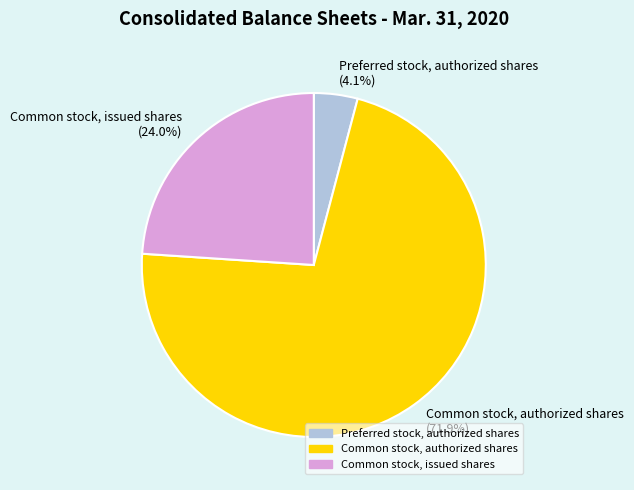

Rank the categories by value from highest to lowest.

Common stock, authorized shares, Common stock, issued shares, Preferred stock, authorized shares